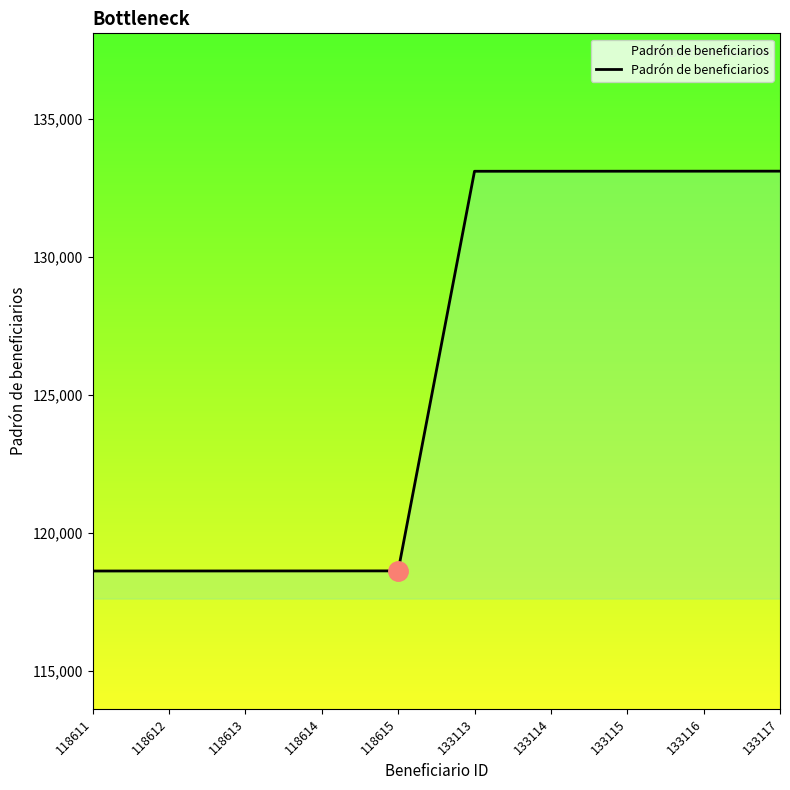

Approximately how many times larger is the value at 118613 compared to 118614?

1.0